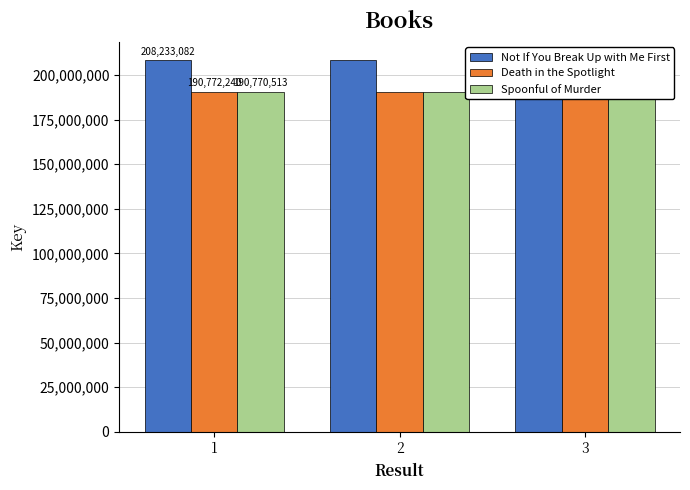

The value of Not If You Break Up with Me First at 2 is 208233082. True or false?

True